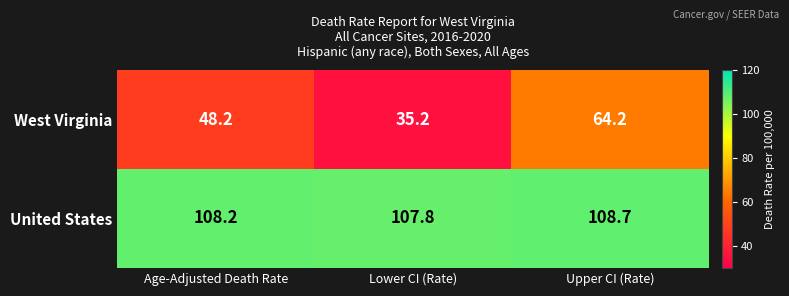

List the series in order of their peak value, highest first.

United States, West Virginia